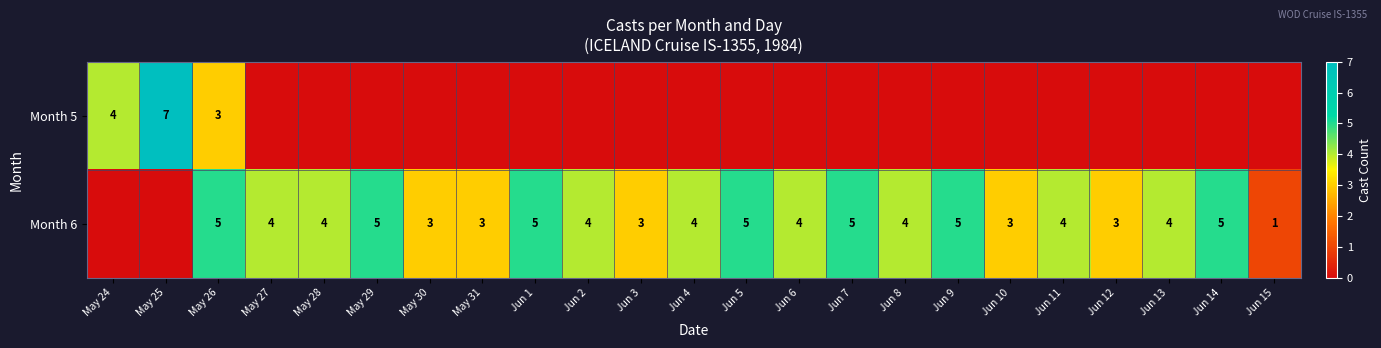

The Month 6 series shows 4 at Jun 11. True or false?

True